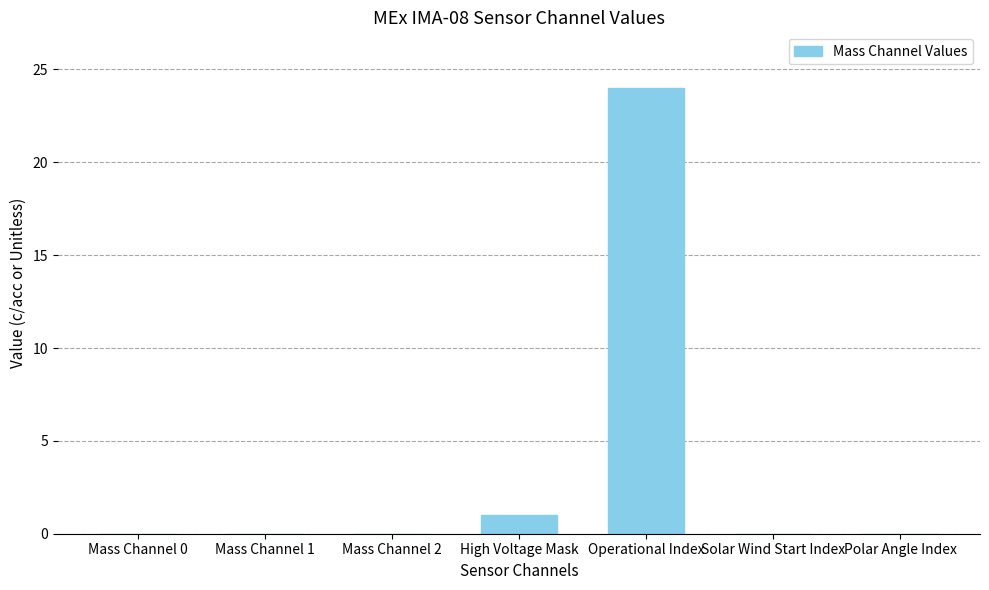

How many series are shown in this chart?

1